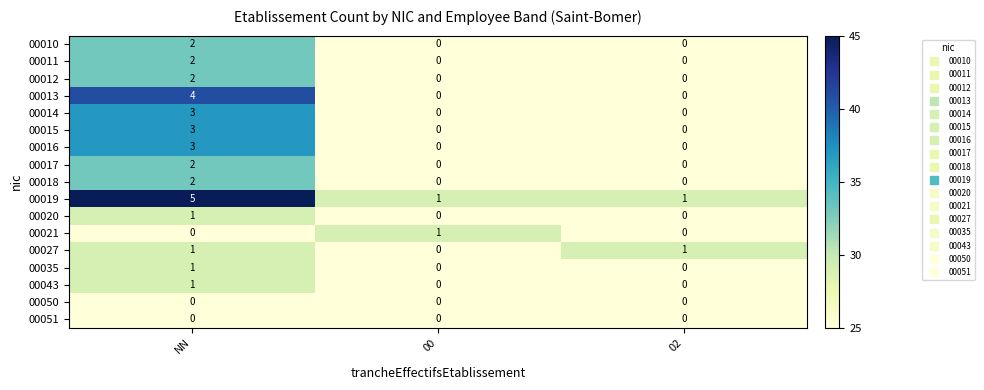

How many values in 00018 are above zero?

1